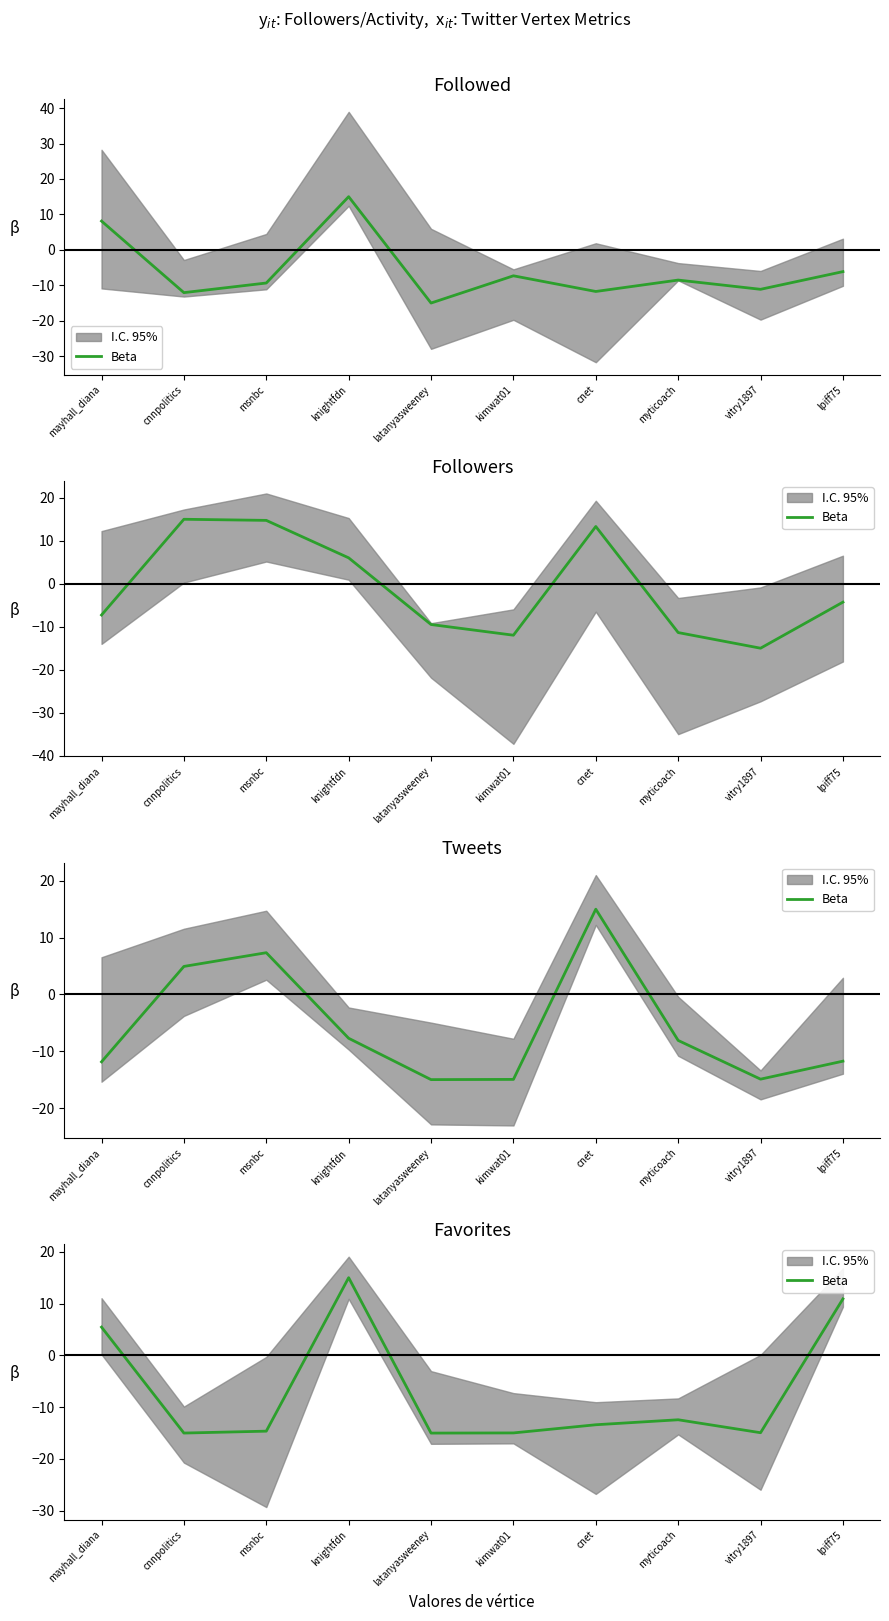

True or false: the data shows -15.0 at cnnpolitics.

True